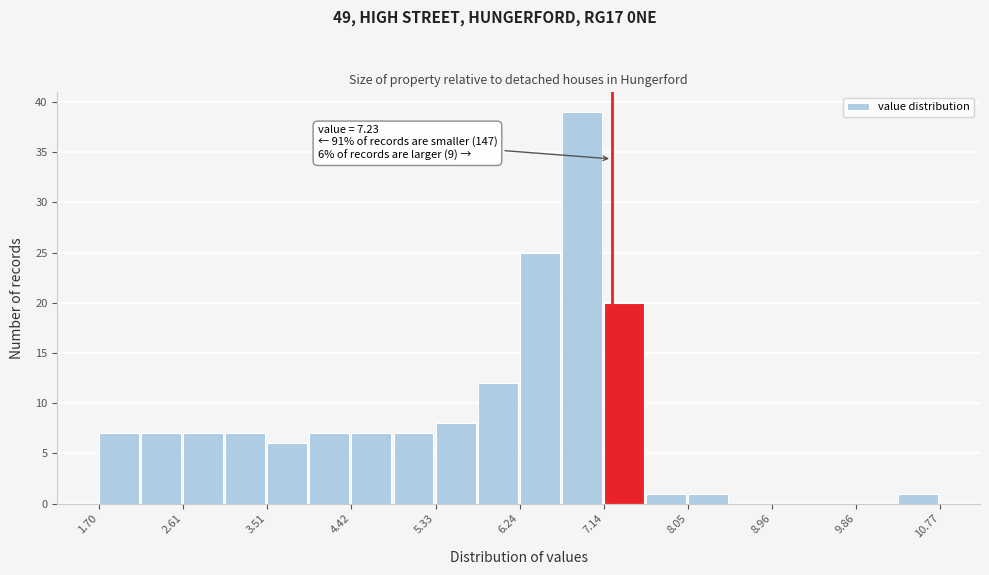

Which range on the x-axis has the tallest bar?

6.7 to 7.1